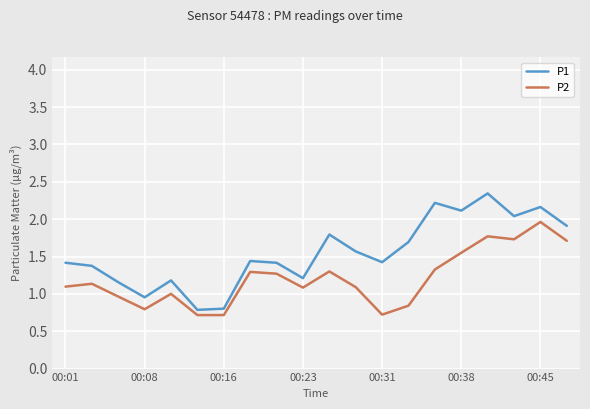

True or false: P1 and P2 cross at least once.

False